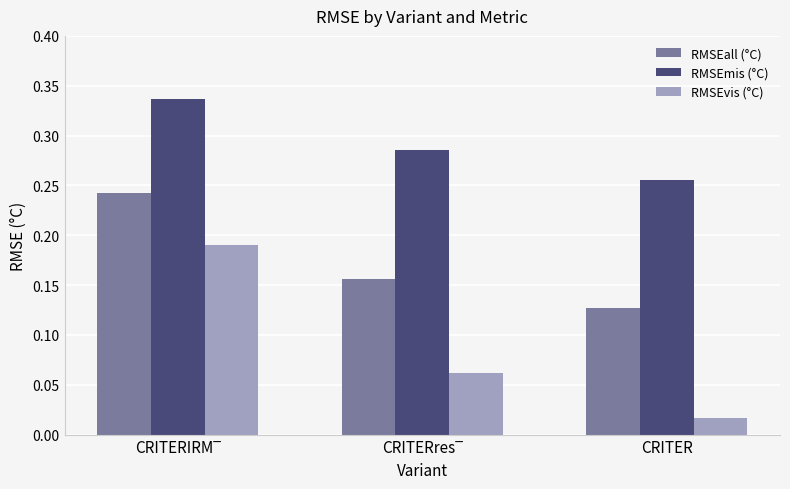

Which series has the largest total across all categories?

RMSEmis (°C)